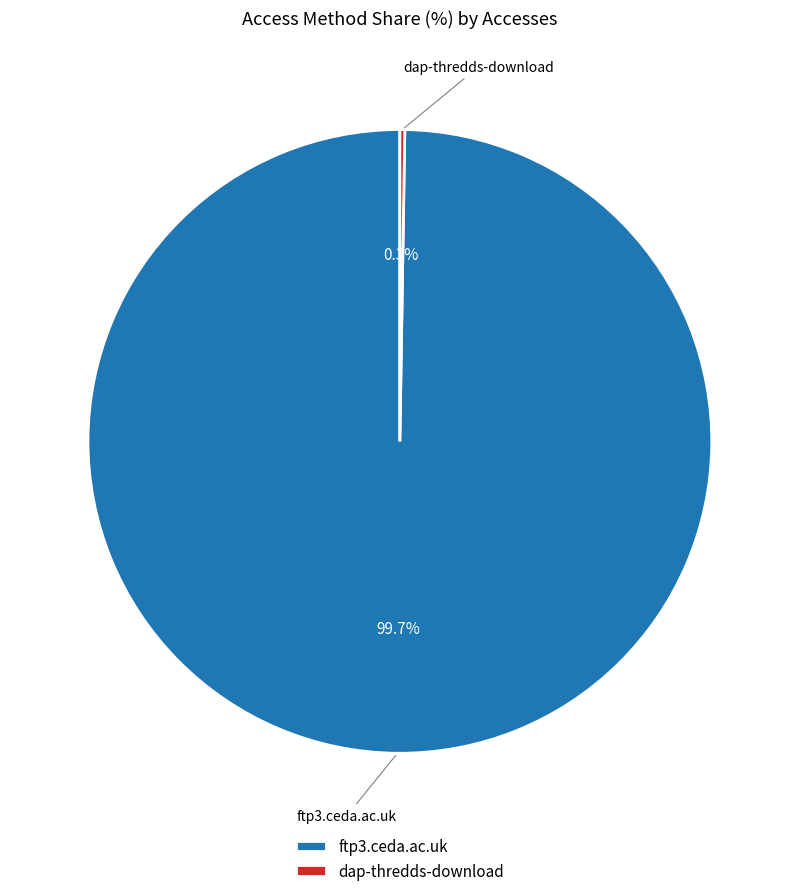

Which category accounts for the majority?

ftp3.ceda.ac.uk